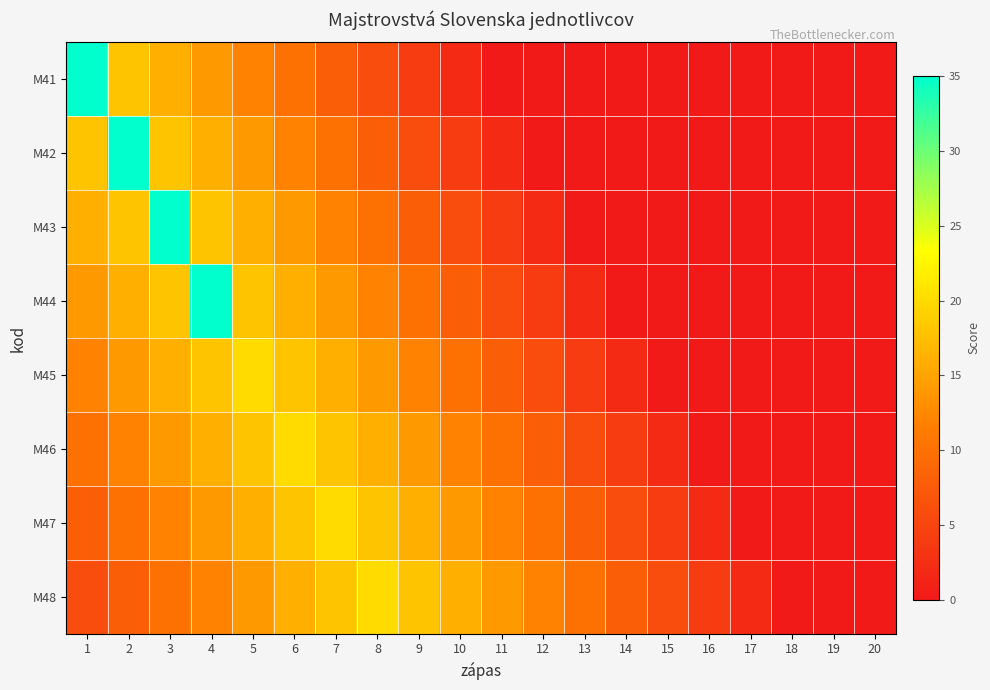

Which label corresponds to the largest value in the chart?

1